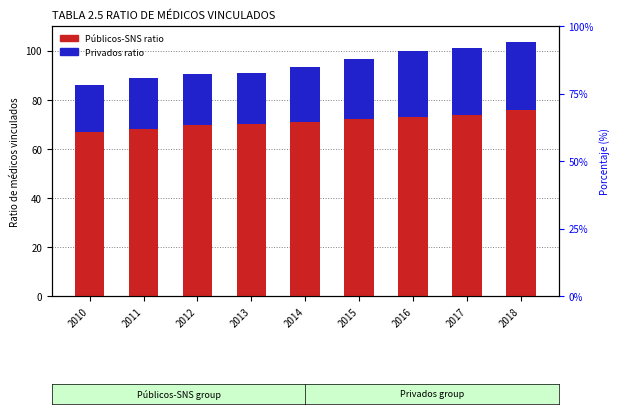

How many bars are there in each group?

2